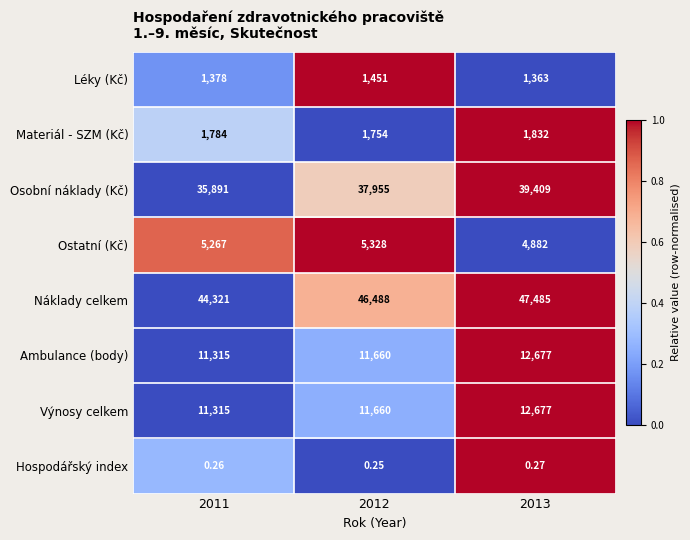

Is the value of Osobní náklady (Kč) at 2012 greater than the value of Náklady celkem at 2011?

No